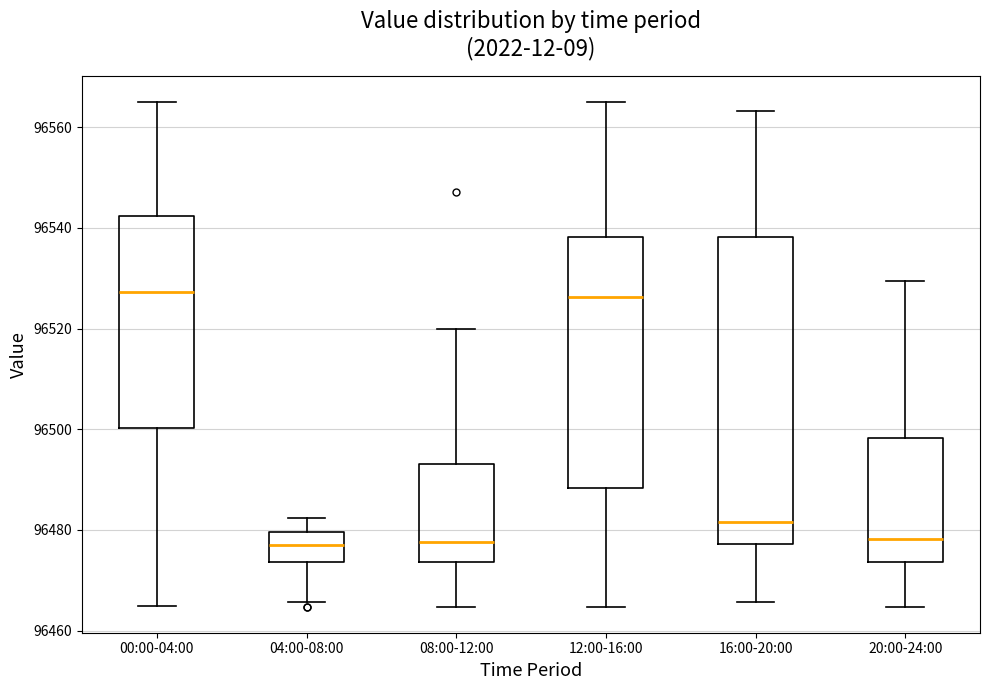

Reading left to right, read every box against the y-axis: the position of its median line, the range the box covers, and the ends of its whiskers. The values are not printed on the chart, so give them approximately, as read against the axis.

00:00-04:00: median 96528, box 96500 to 96542, whiskers 96464 to 96566
04:00-08:00: median 96476, box 96474 to 96480, whiskers 96466 to 96482
08:00-12:00: median 96478, box 96474 to 96494, whiskers 96464 to 96520
12:00-16:00: median 96526, box 96488 to 96538, whiskers 96464 to 96566
16:00-20:00: median 96482, box 96478 to 96538, whiskers 96466 to 96564
20:00-24:00: median 96478, box 96474 to 96498, whiskers 96464 to 96530